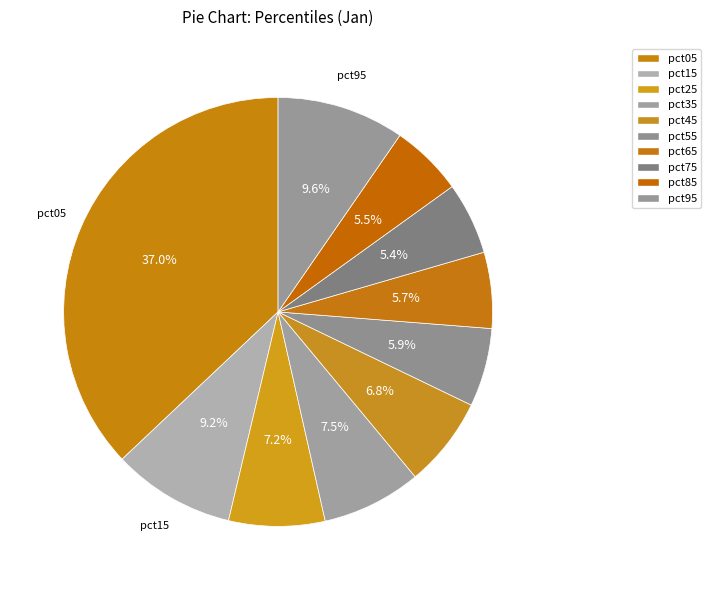

To the nearest percent, what is the combined percentage of pct55 and pct05?

43%